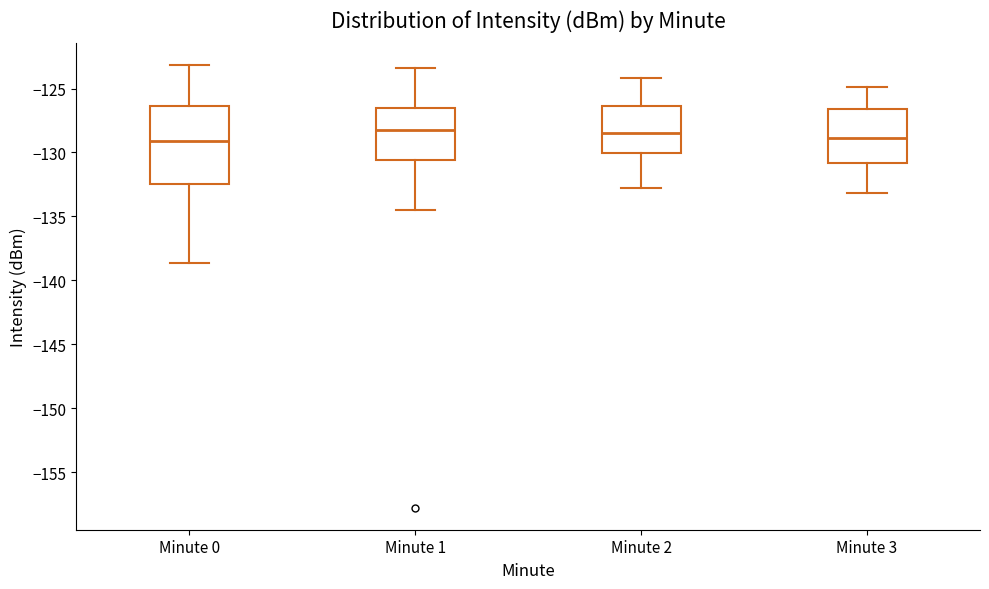

Reading left to right, read every box against the y-axis: the position of its median line, the range the box covers, and the ends of its whiskers. The values are not printed on the chart, so give them approximately, as read against the axis.

Minute 0: median -129.0, box -132.5 to -126.5, whiskers -138.5 to -123.0
Minute 1: median -128.0, box -130.5 to -126.5, whiskers -134.5 to -123.5
Minute 2: median -128.5, box -130.0 to -126.5, whiskers -133.0 to -124.0
Minute 3: median -129.0, box -131.0 to -126.5, whiskers -133.0 to -125.0